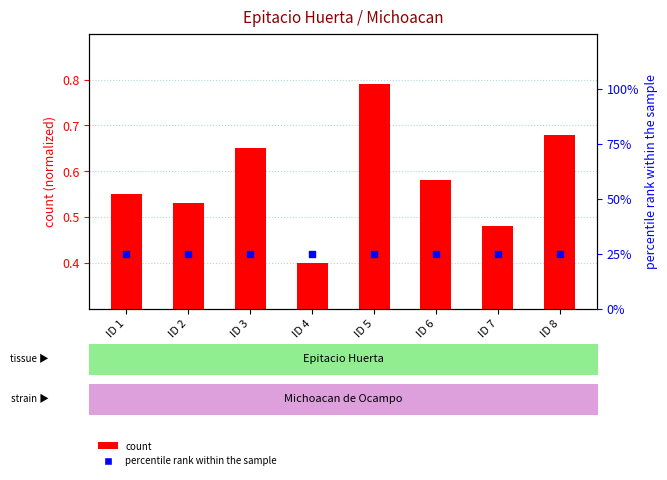

Which series has the largest Y range (max minus min)?

count